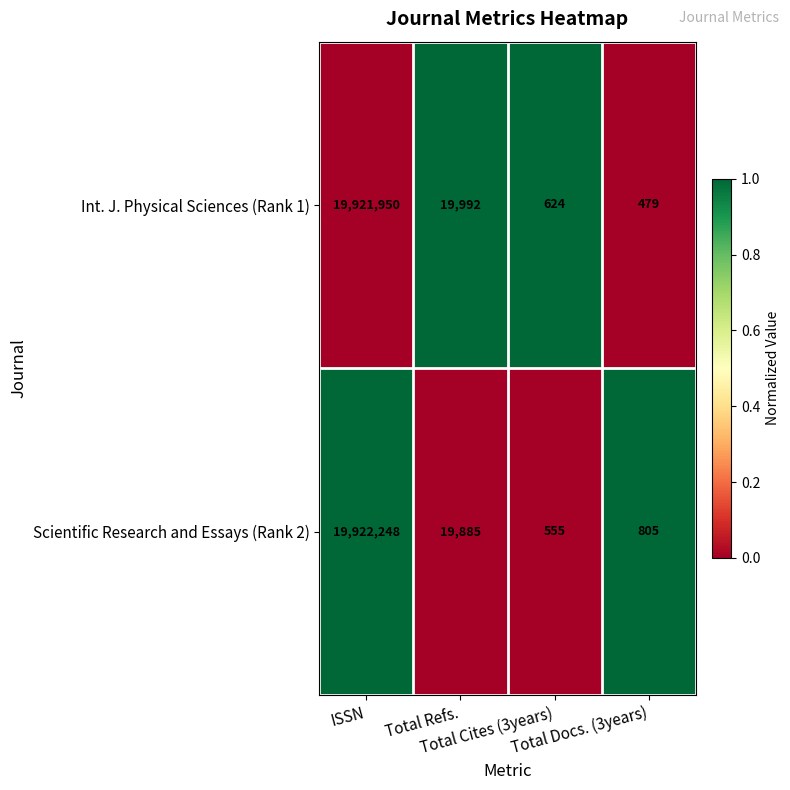

How many categories are shown in the chart?

4